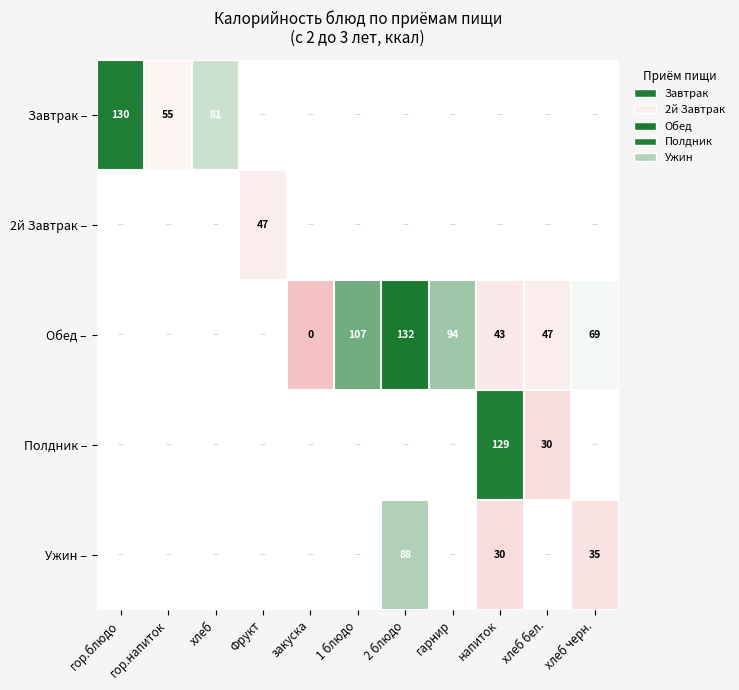

The value of Полдник – at напиток is 129. True or false?

True